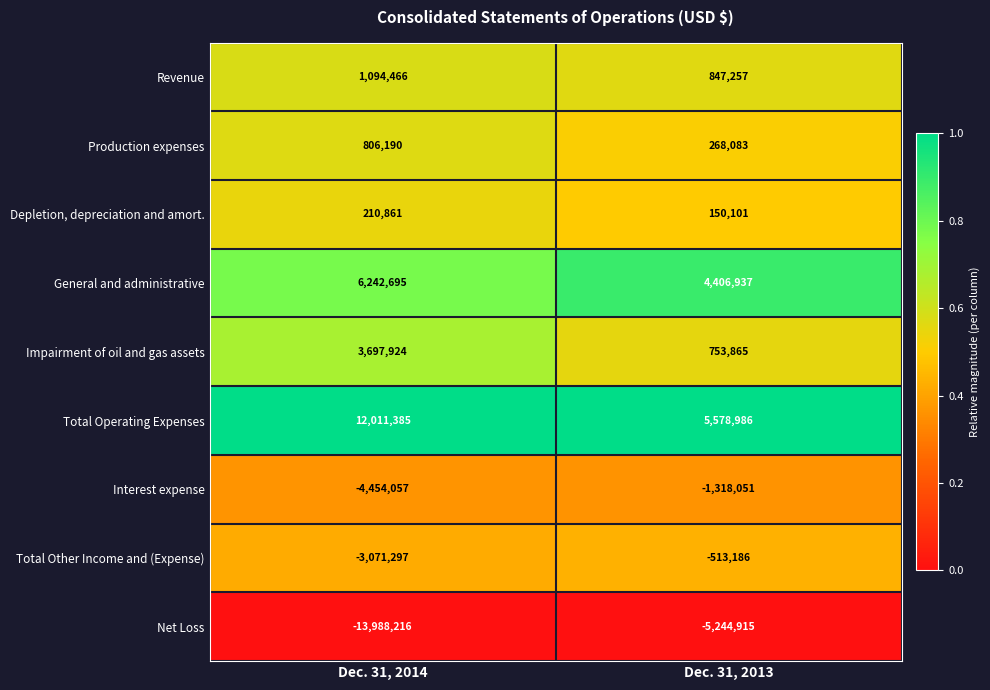

How many data points does each series have?

2